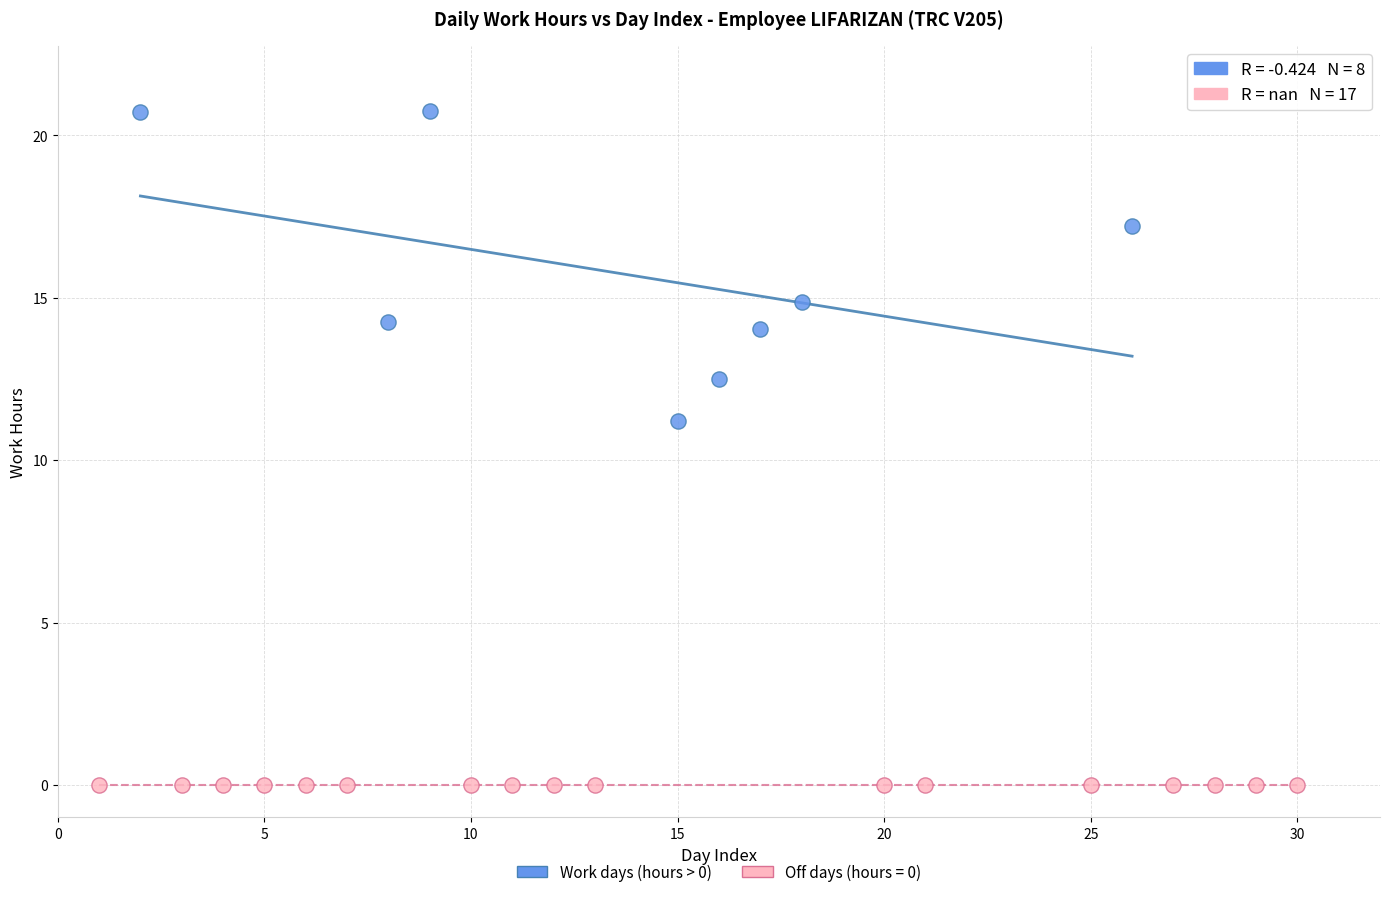

Which series reaches the maximum Y coordinate?

Work days (hours > 0)